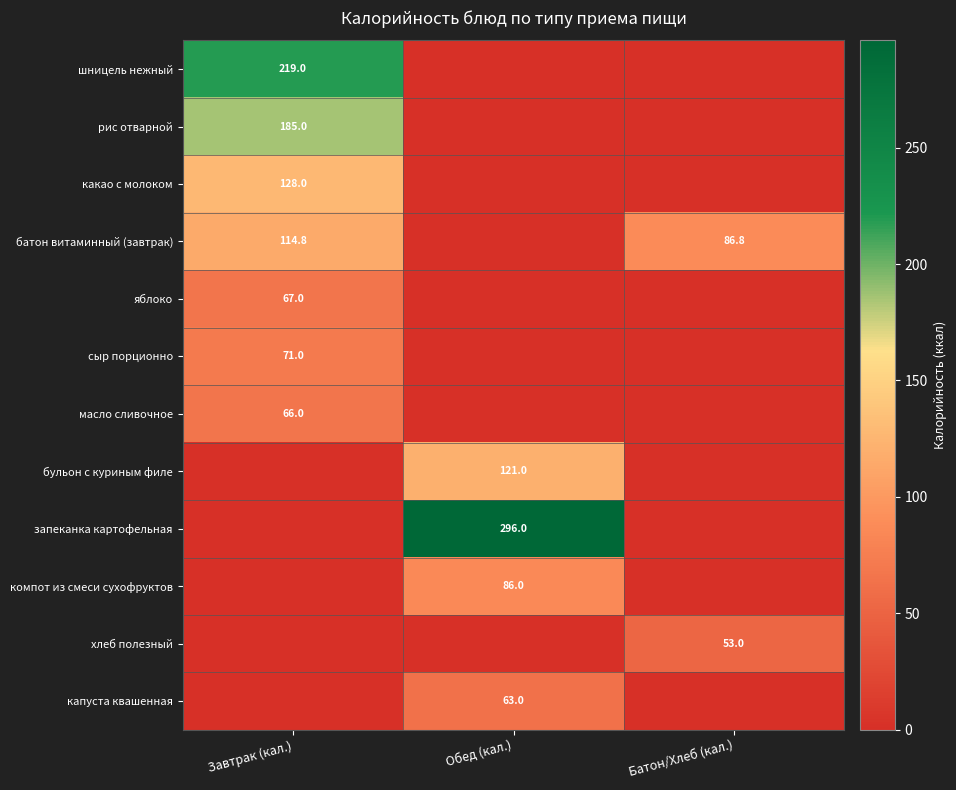

The компот из смеси сухофруктов series shows 145.8 at Обед (кал.). True or false?

False